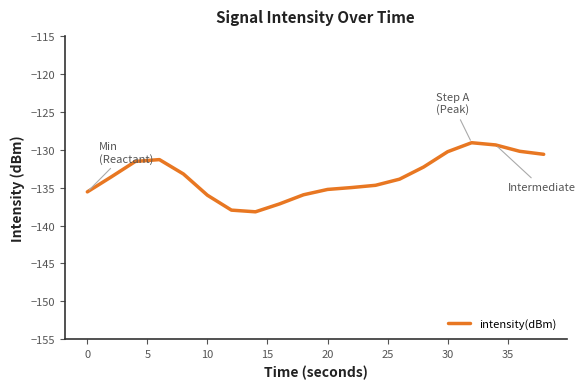

What is the maximum value shown in the chart?

-129.1